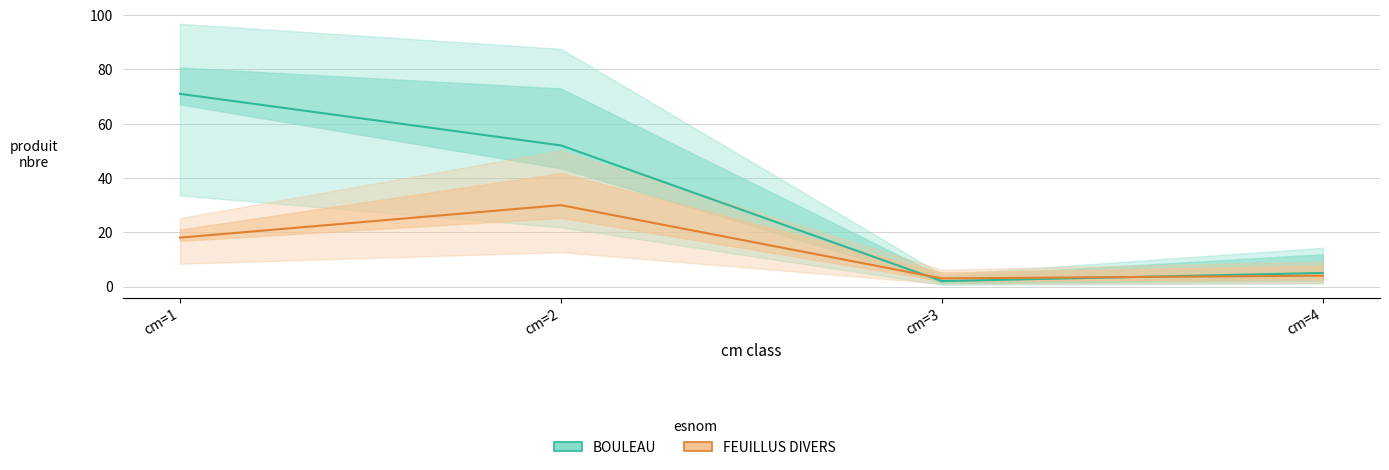

True or false: BOULEAU has more than 2 interior local peaks.

False